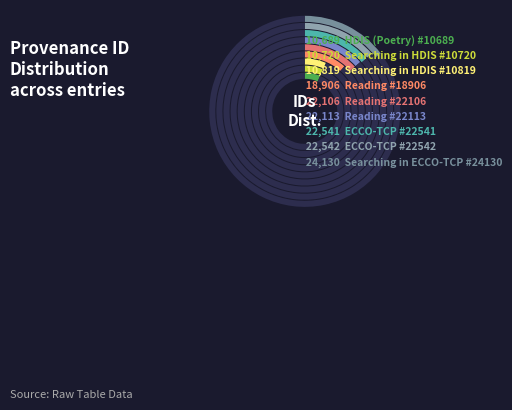

To the nearest percent, what is the difference between the largest and smallest slice percentages?

8%